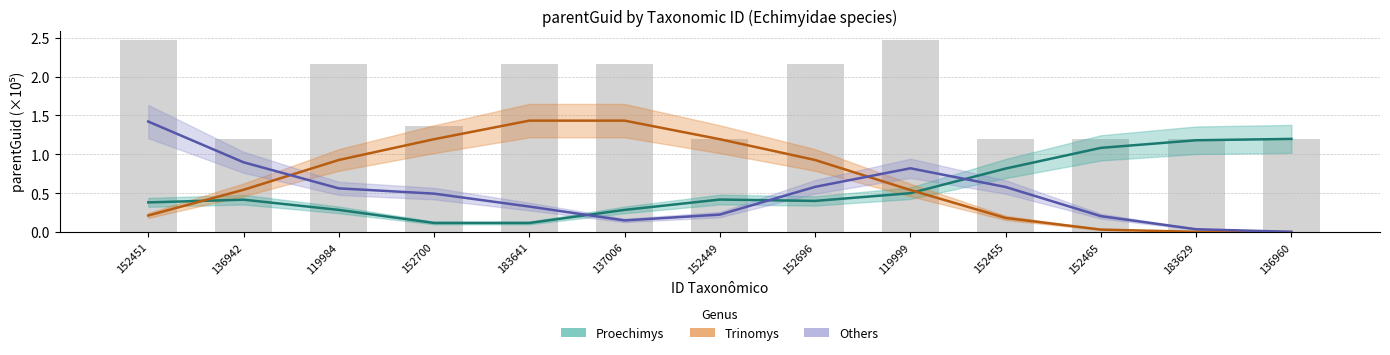

What is the difference between the Proechimys values at 137006 and 183641?

0.2